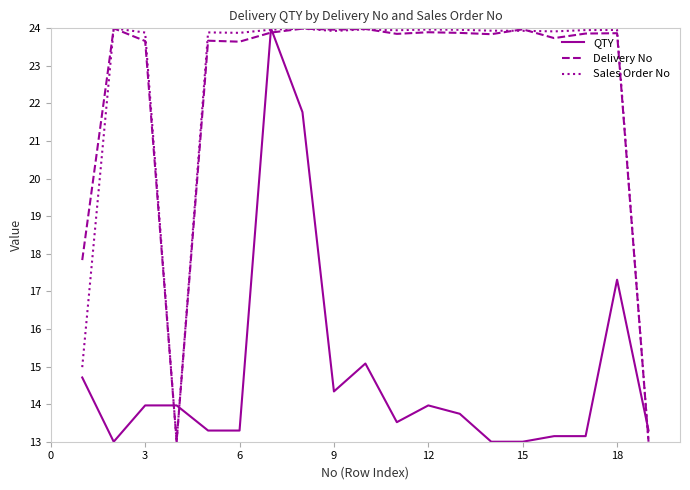

True or false: Delivery No and QTY cross at least once.

True